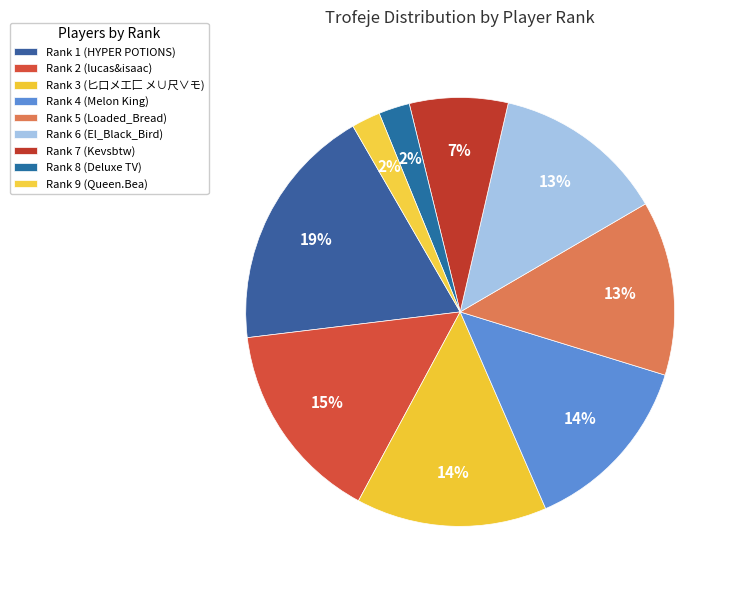

The Rank 1 (HYPER POTIONS) slice represents 13% of the pie. True or false?

False